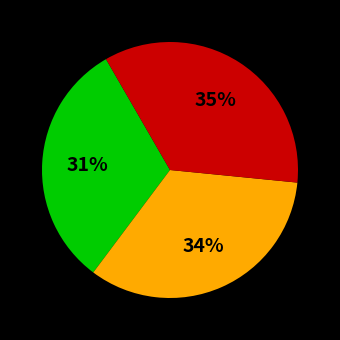

To the nearest percent, what is the average slice percentage?

33%